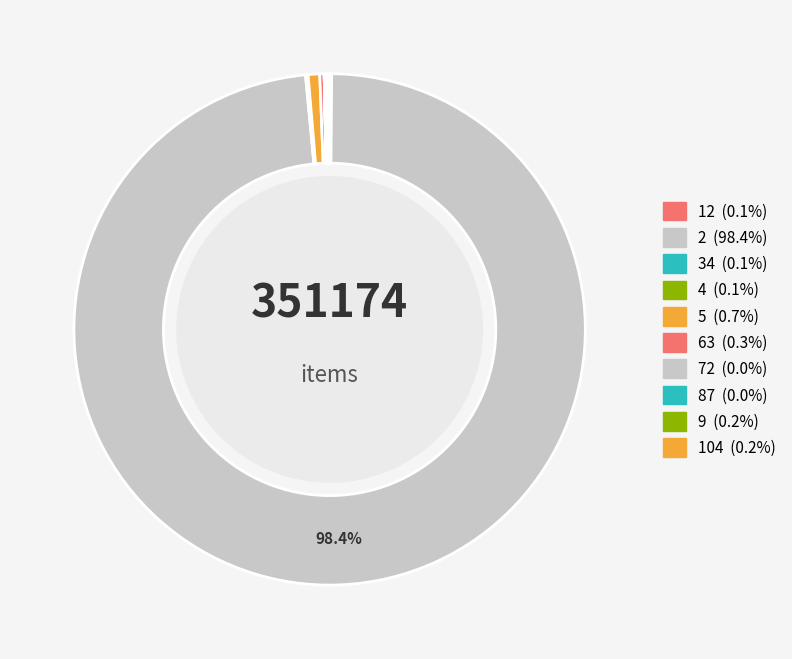

What is the majority slice?

2